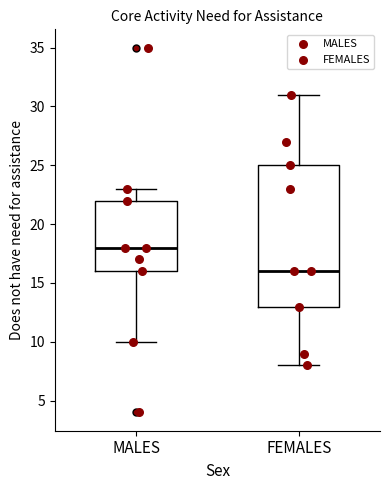

Reading left to right, read every box against the y-axis: the position of its median line, the range the box covers, and the ends of its whiskers. The values are not printed on the chart, so give them approximately, as read against the axis.

MALES: median 18, box 16 to 22, whiskers 10 to 23
FEMALES: median 16, box 13 to 25, whiskers 8 to 31